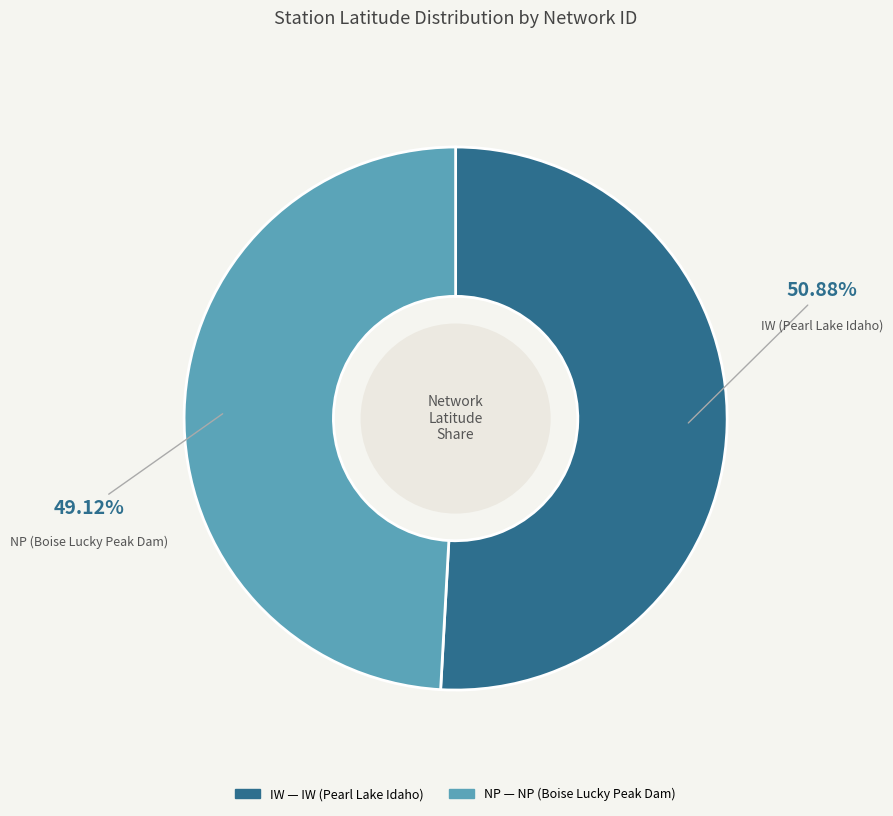

To the nearest percent, what portion does NP represent?

49%